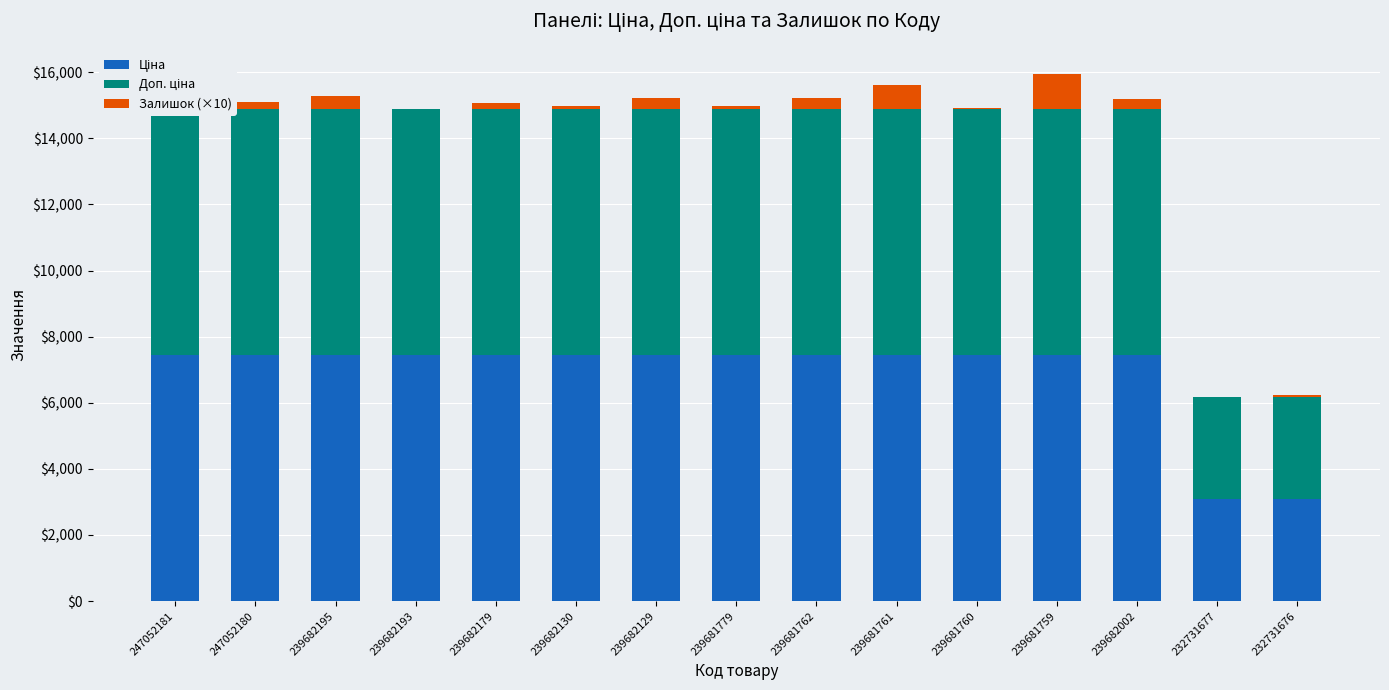

What is the maximum value shown in the chart?

7444.6